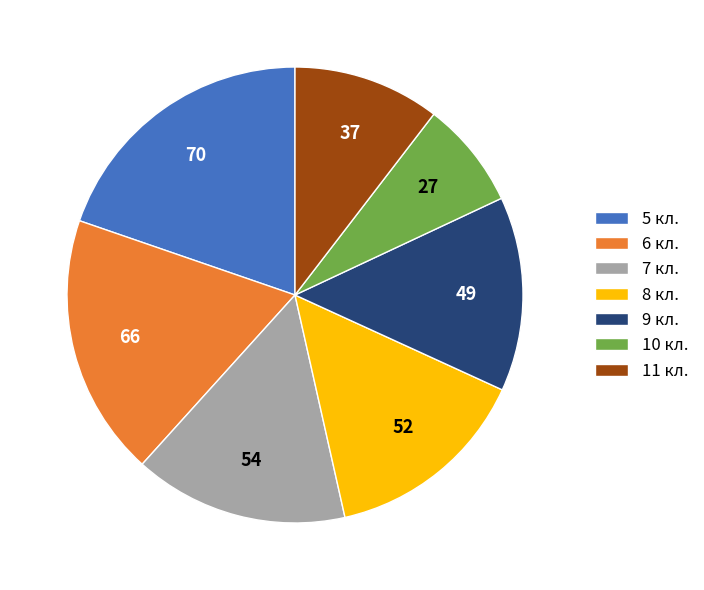

True or false: 7 кл. accounts for 7% of the total.

False